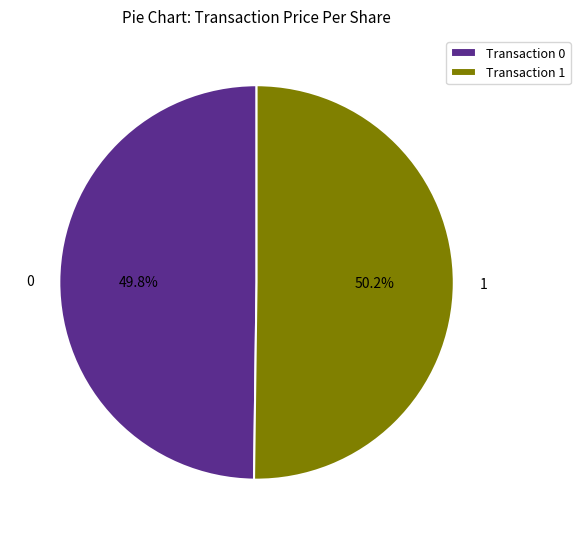

Do Transaction 0 and Transaction 1 together represent more than half of the pie?

Yes